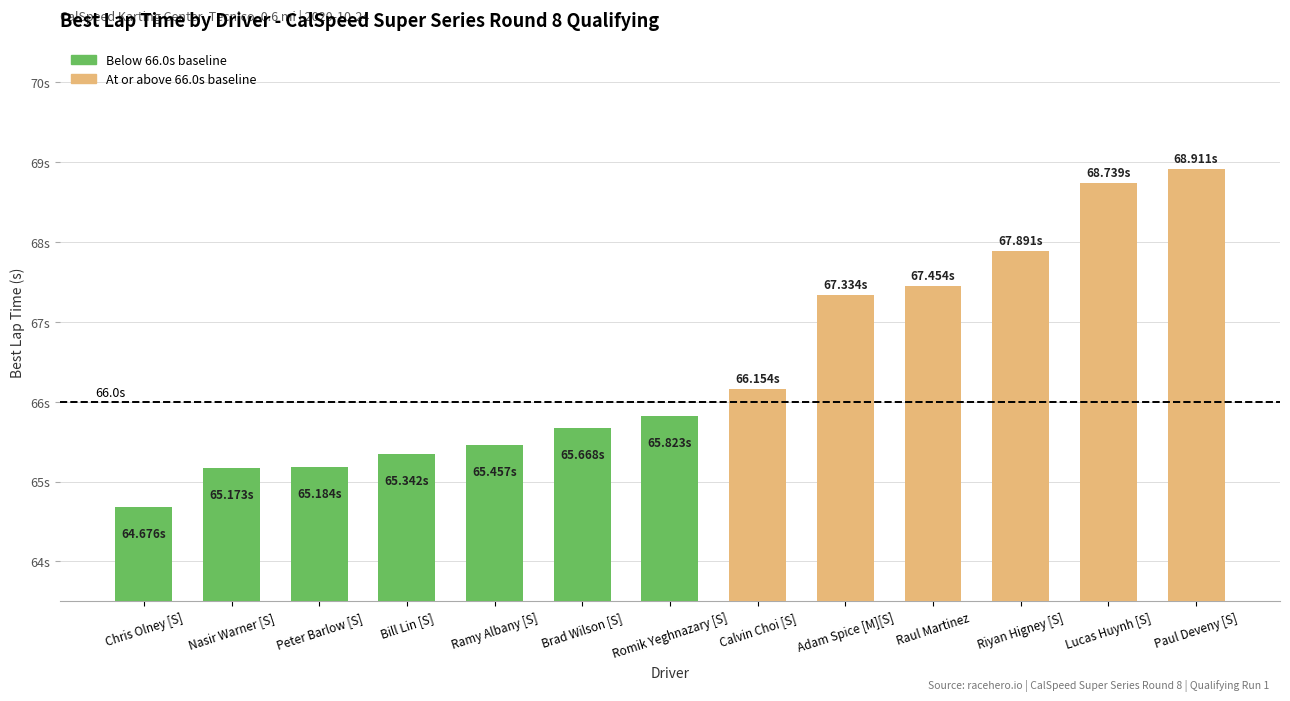

Are the bars horizontal?

No